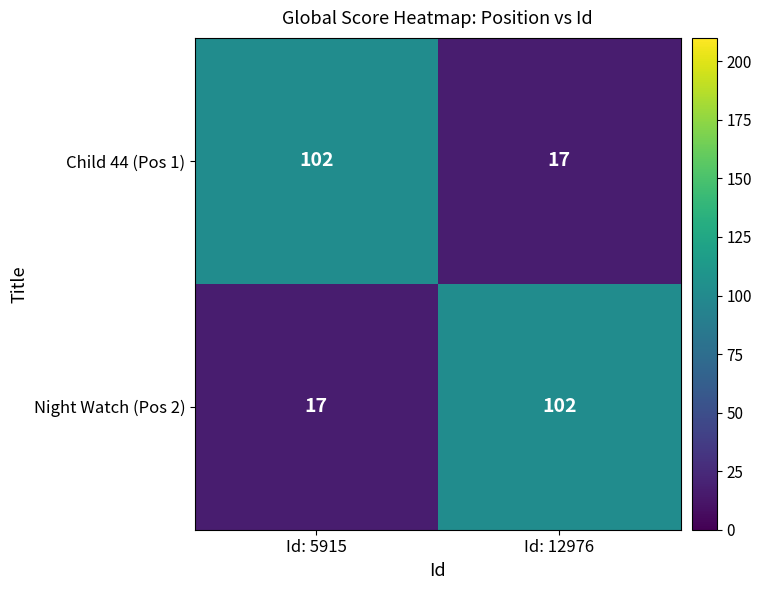

The value of Night Watch (Pos 2) at Id: 5915 is 17. True or false?

True